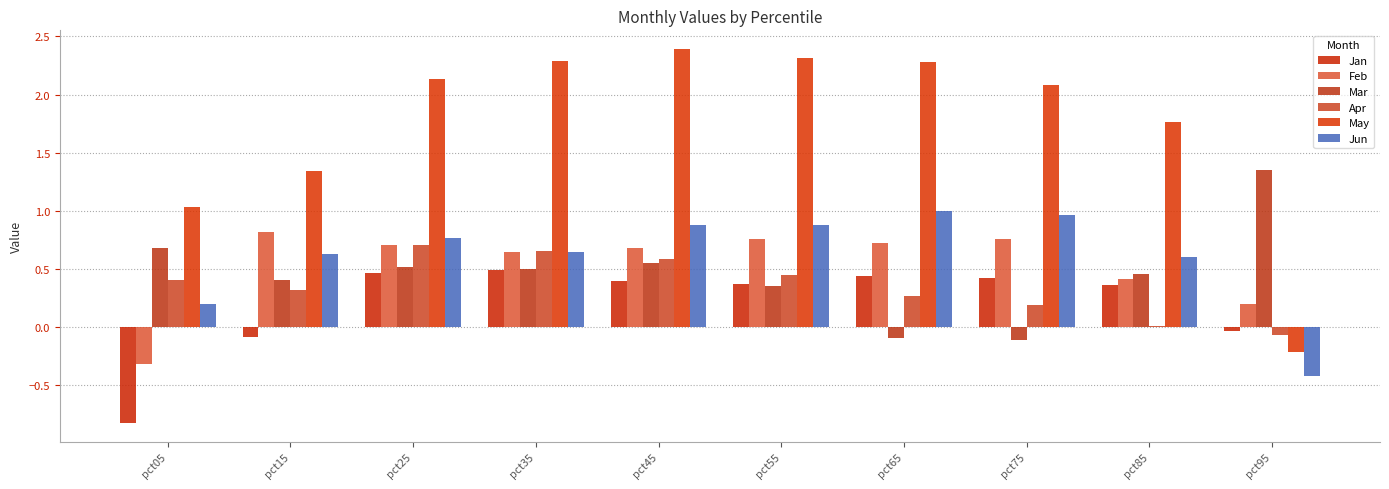

Is the value of May at pct45 greater than the value of Apr at pct65?

Yes